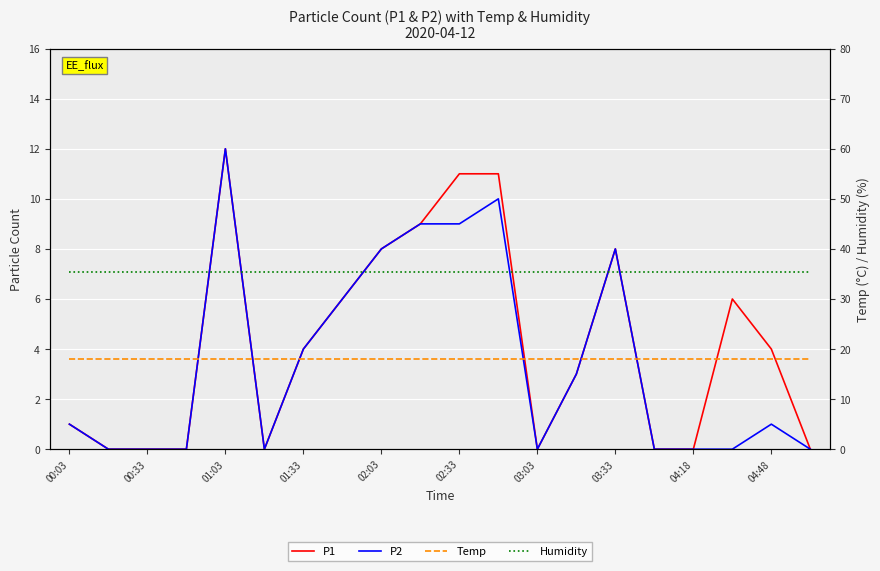

The value of P2 at 11 is 10.0. True or false?

True